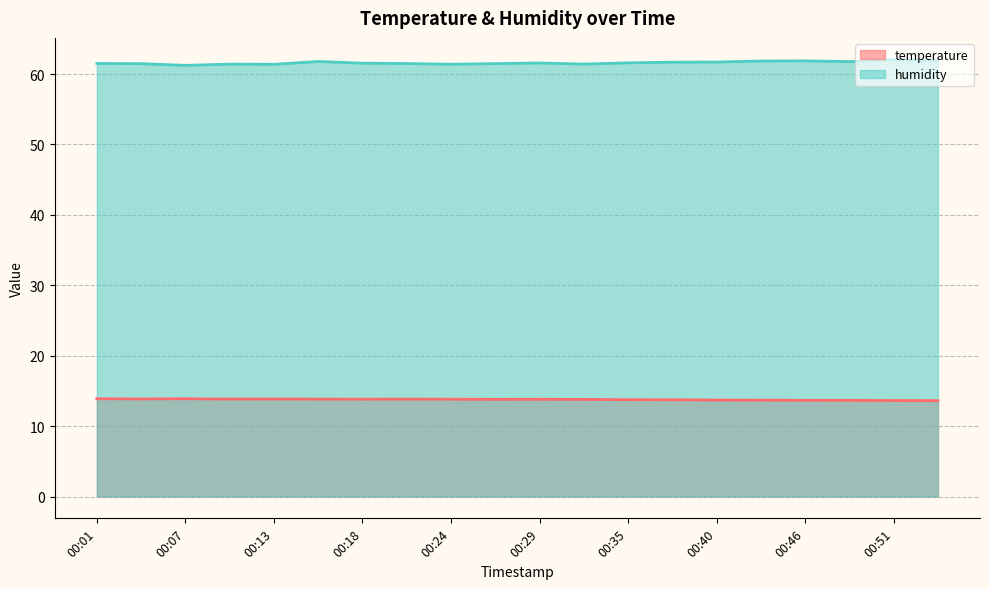

At which category does temperature reach its first local peak?

00:07